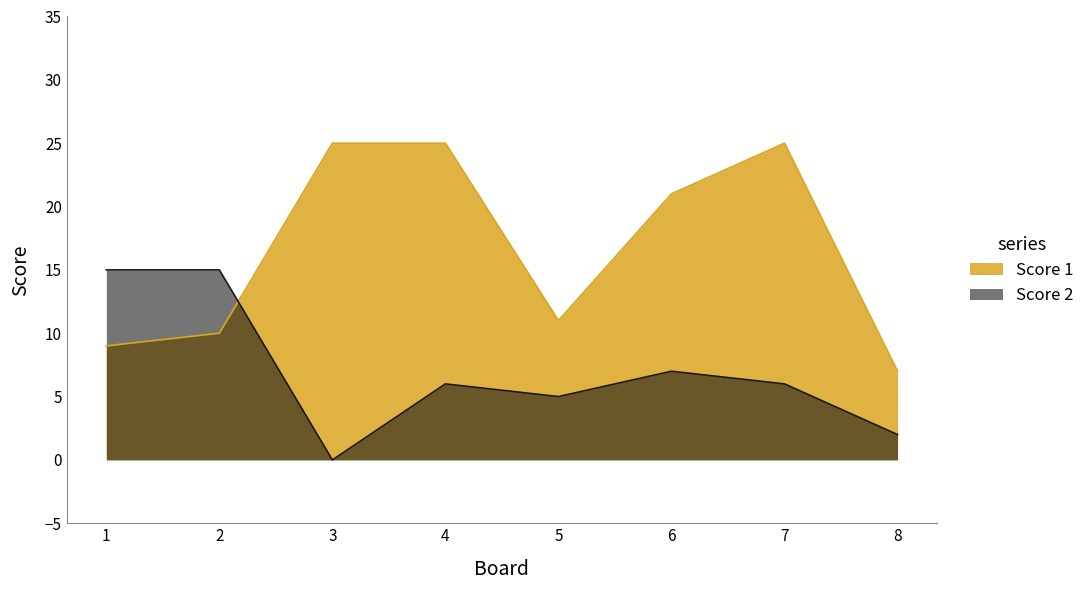

Which series ends up on top after the final intersection of Score 1 and Score 2?

Score 1